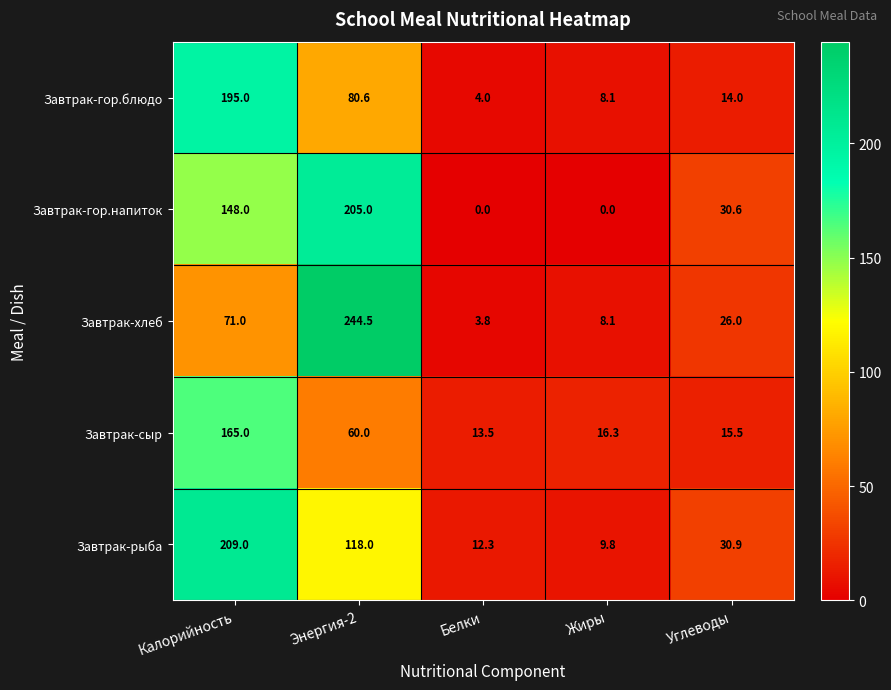

Between Калорийность and Углеводы, which series saw the biggest shift?

Завтрак-гор.блюдо